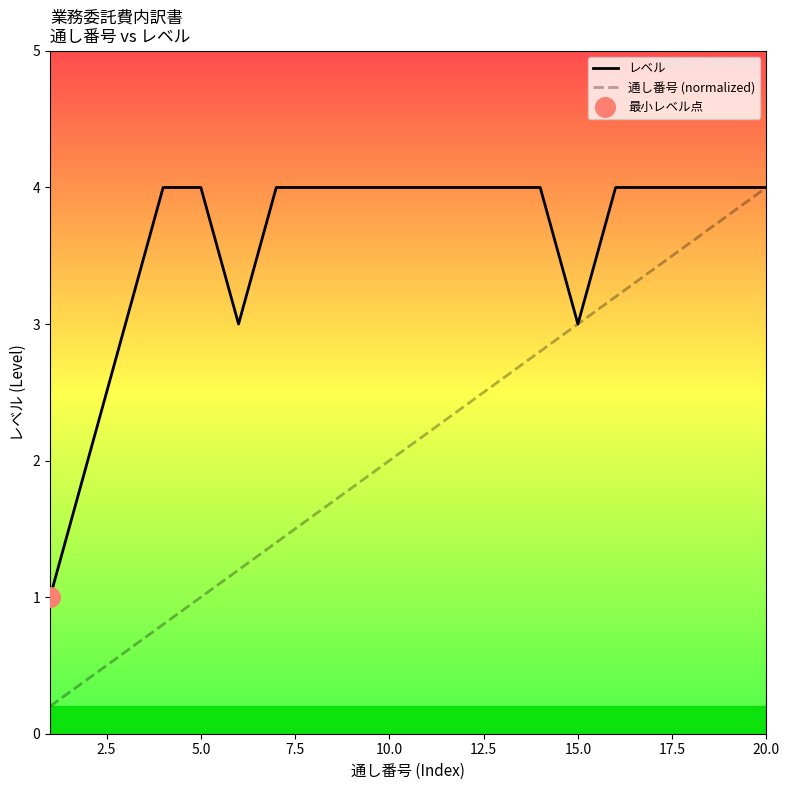

Rank the series by their average value, from lowest to highest.

通し番号 (normalized), レベル